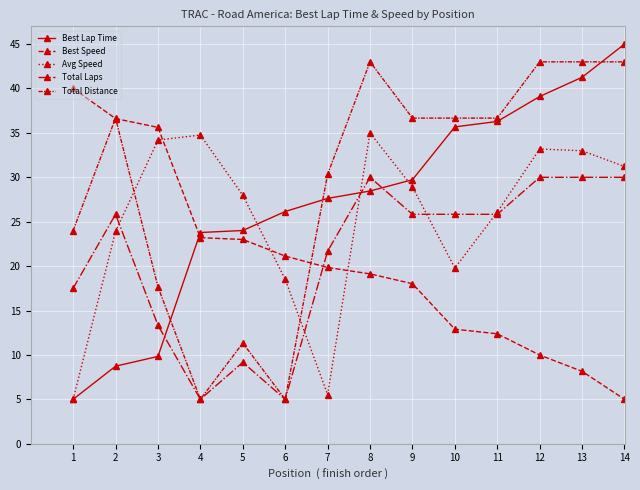

How many categories are shown in the chart?

14